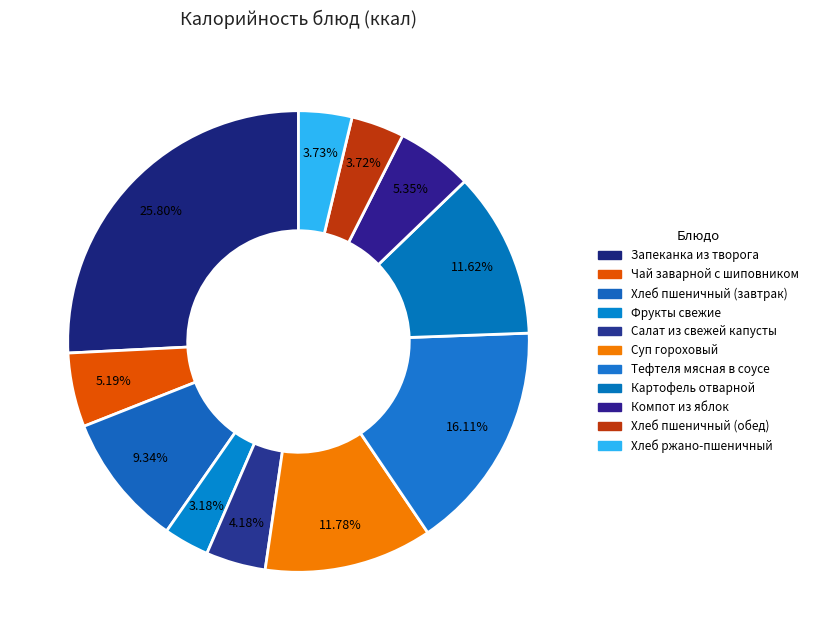

How many segments does this pie chart have?

11